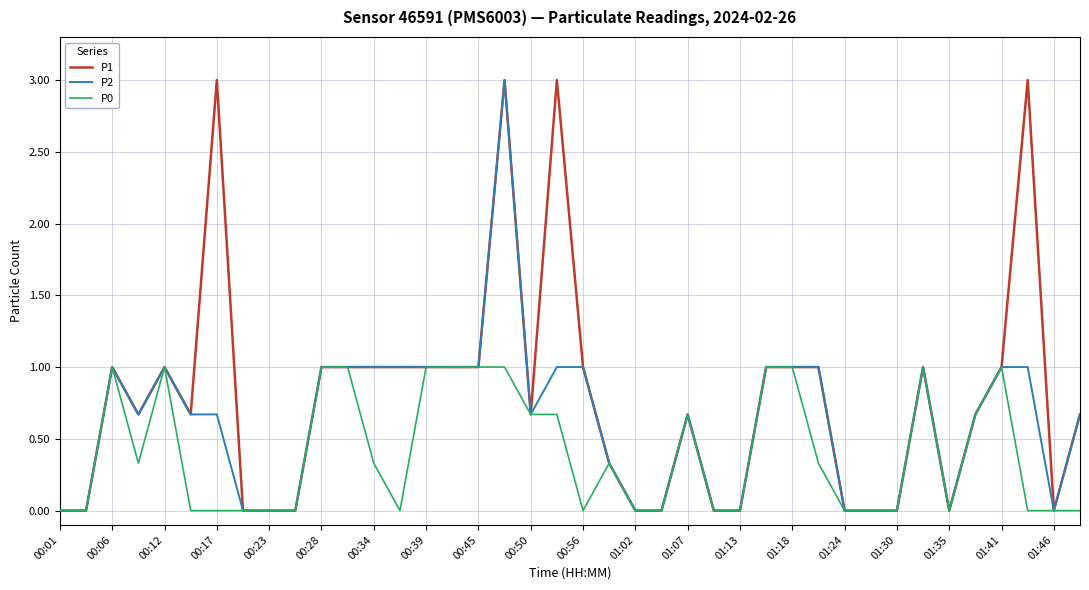

What is the difference between the maximum and minimum values in the P2 series?

3.0